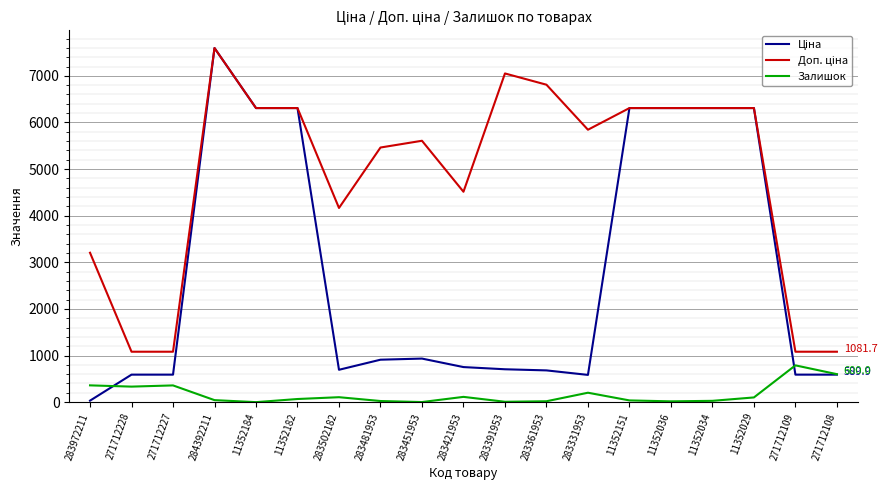

How many lines are shown in the chart?

3